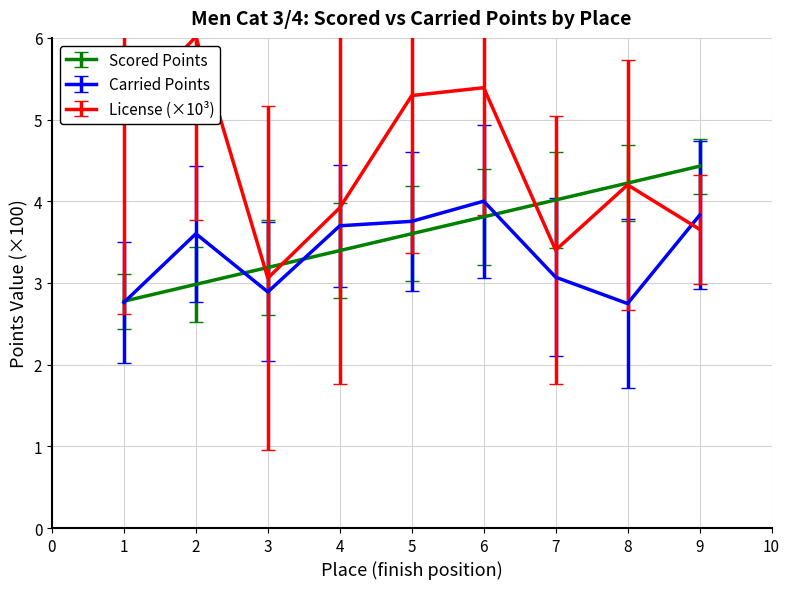

At how many categories does at least one series exceed 3?

9